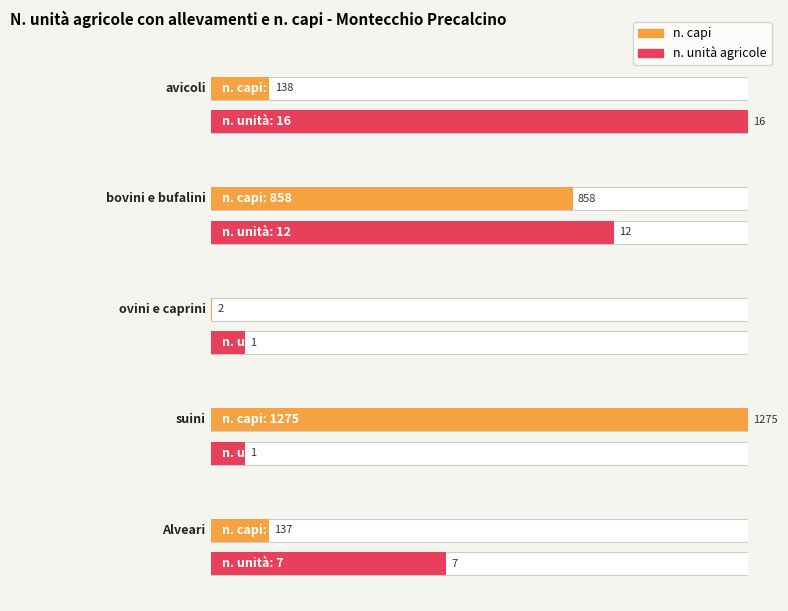

Rank the categories by value from highest to lowest.

suini, bovini e bufalini, avicoli, Alveari, ovini e caprini